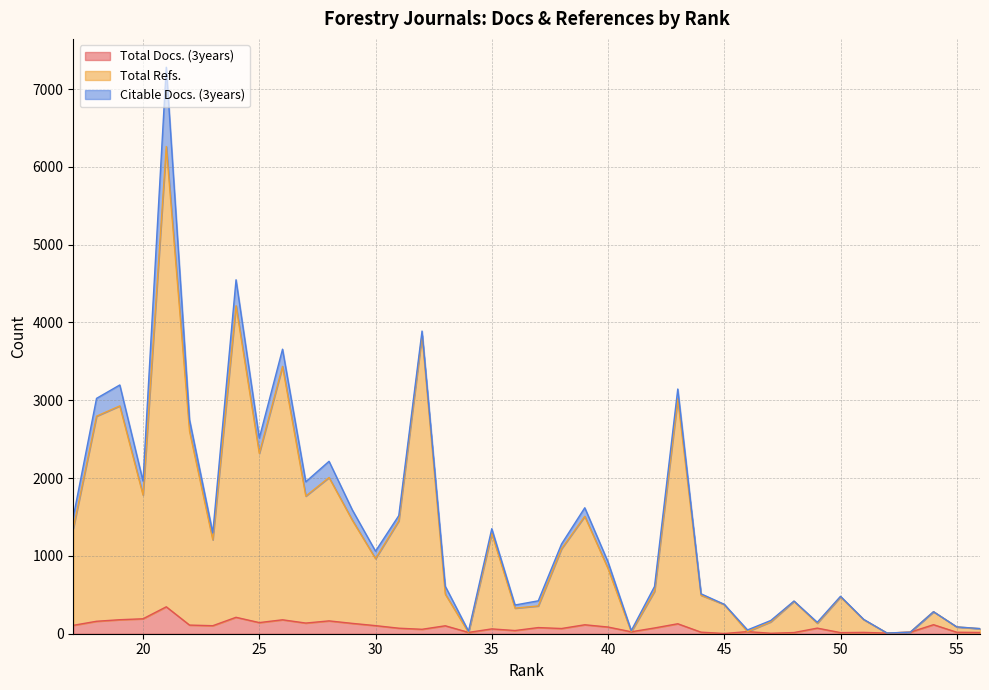

How many series are shown in this chart?

3